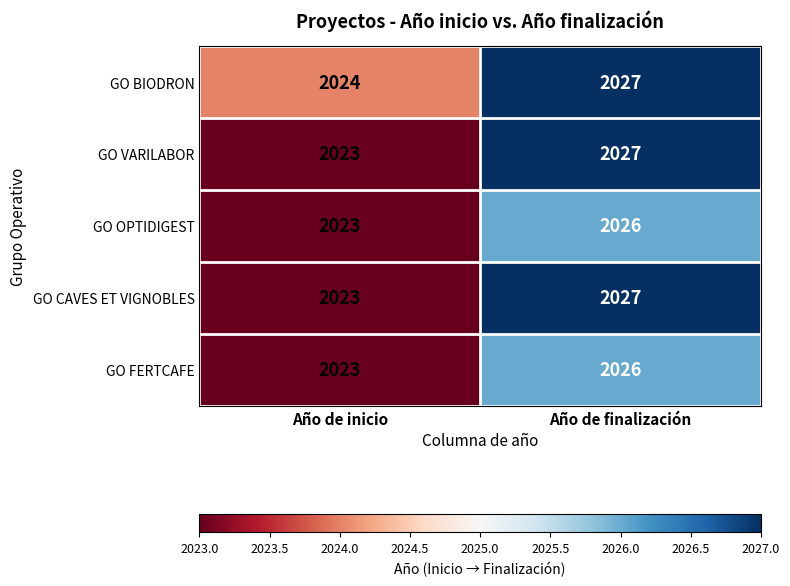

At which category is the sum across all series the highest?

Año de finalización